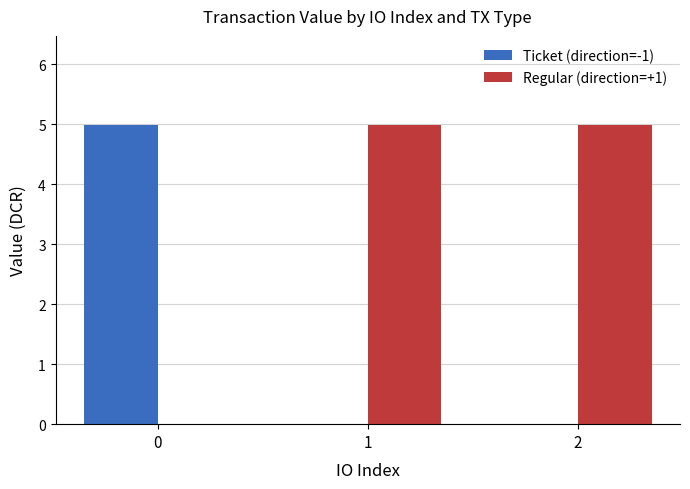

Which series has the largest total across all categories?

Regular (direction=+1)